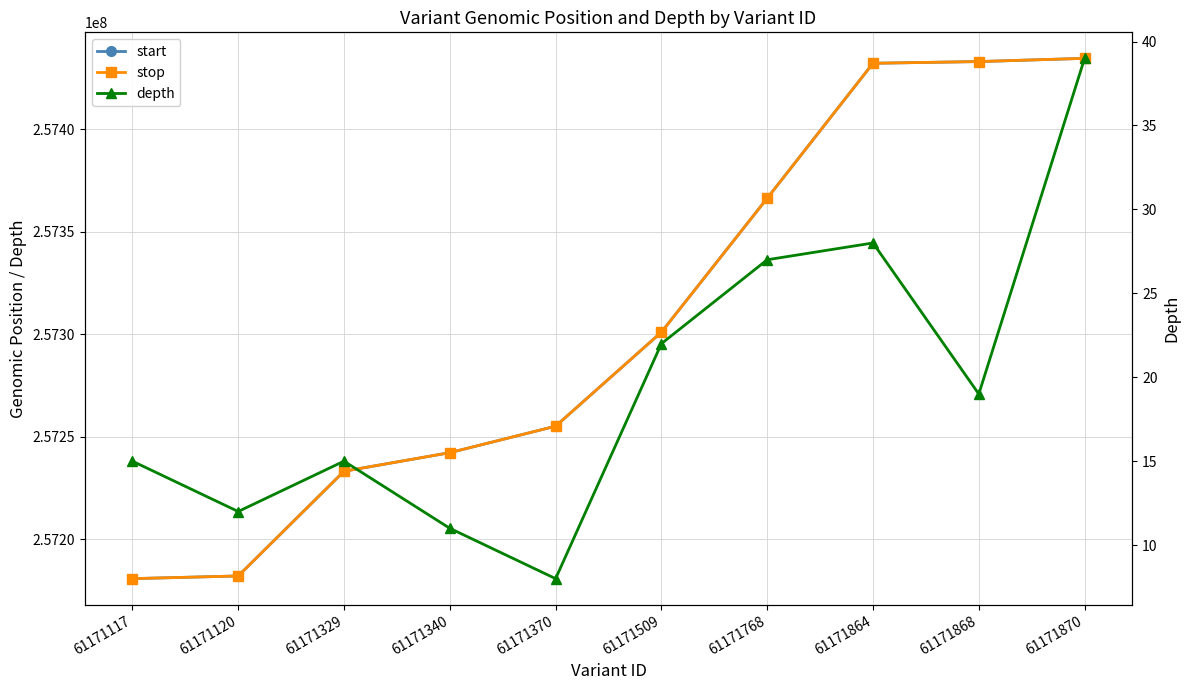

Reading left to right, transcribe all the data shown in this chart.

start: 257180875	257182179	257233248	257242315	257255229	257301088	257366411	257432241	257433071	257434642
stop: 257180876	257182180	257233249	257242318	257255230	257301089	257366412	257432242	257433072	257434643
depth: 15	12	15	11	8	22	27	28	19	39